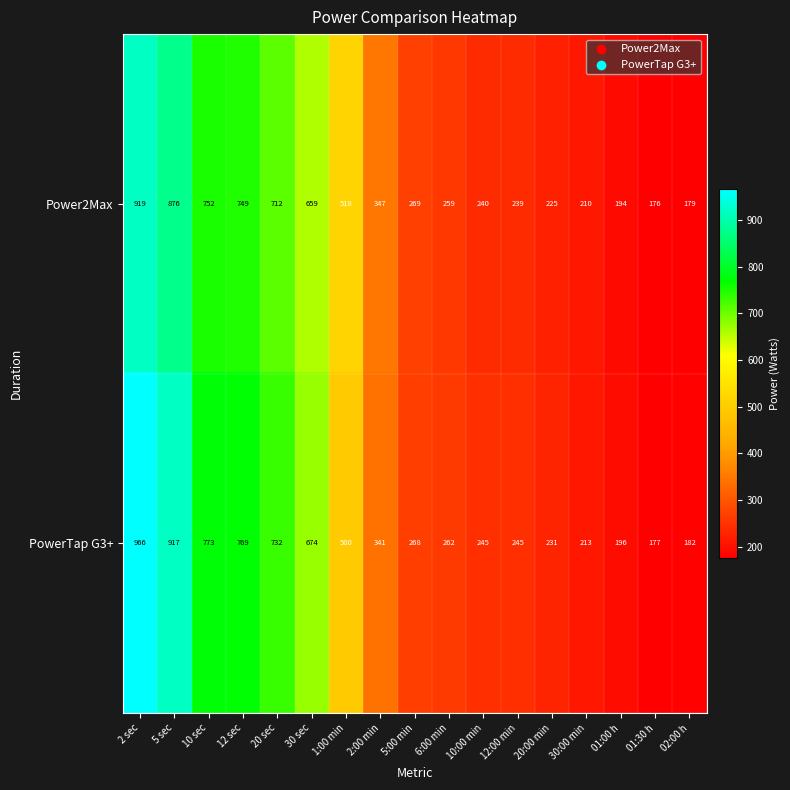

Where does the PowerTap G3+ series first go above 268?

2 sec